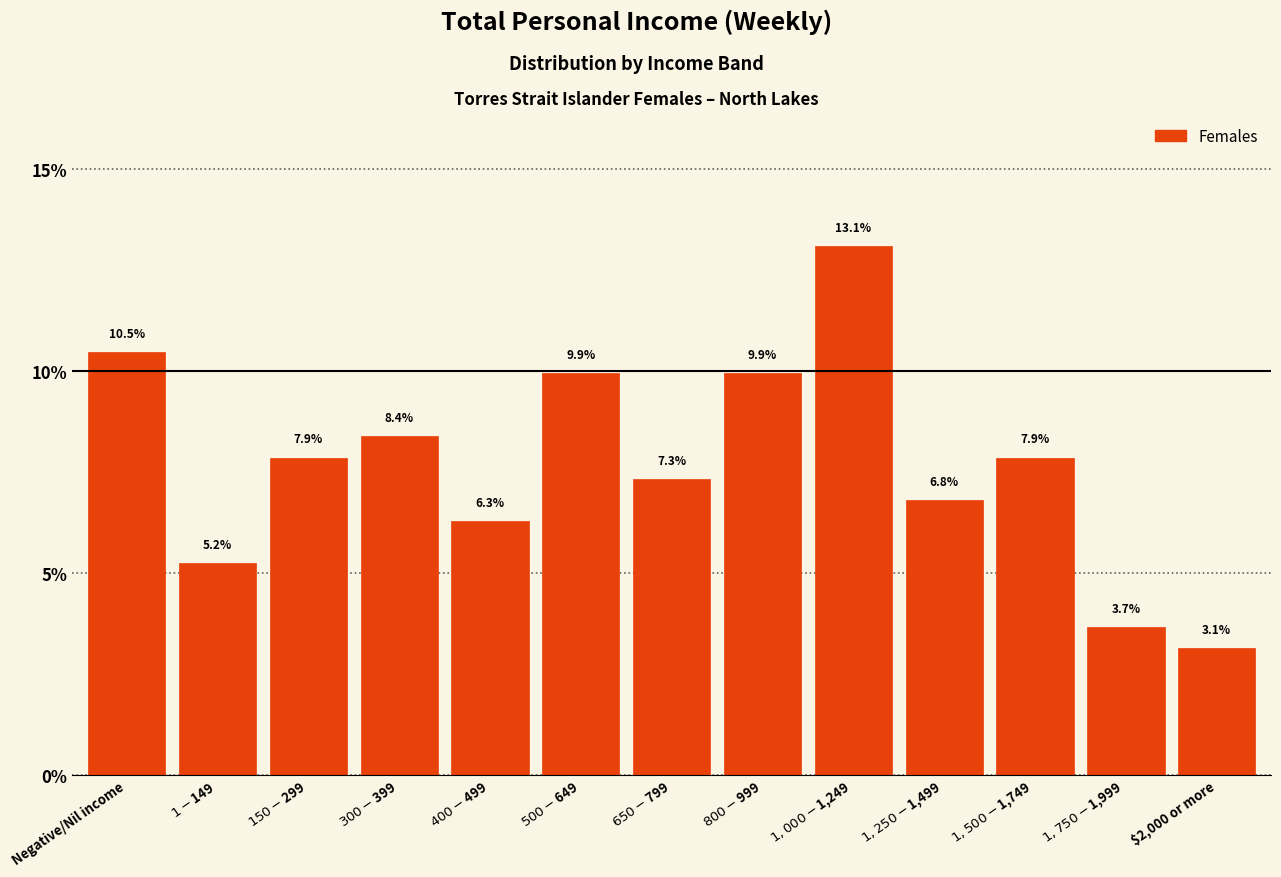

Reading left to right, list all the values displayed in this chart.

10.5	5.2	7.9	8.4	6.3	9.9	7.3	9.9	13.1	6.8	7.9	3.7	3.1